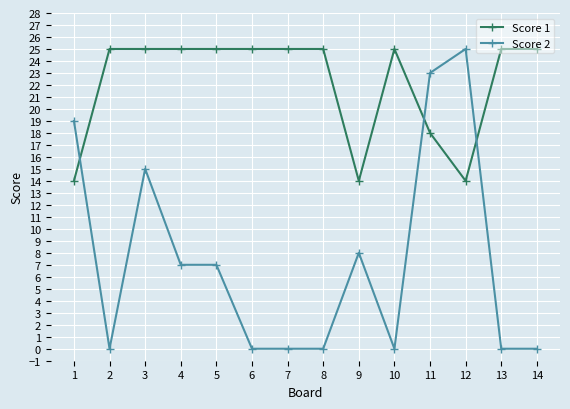

What are all the series names shown in the legend?

Score 1, Score 2